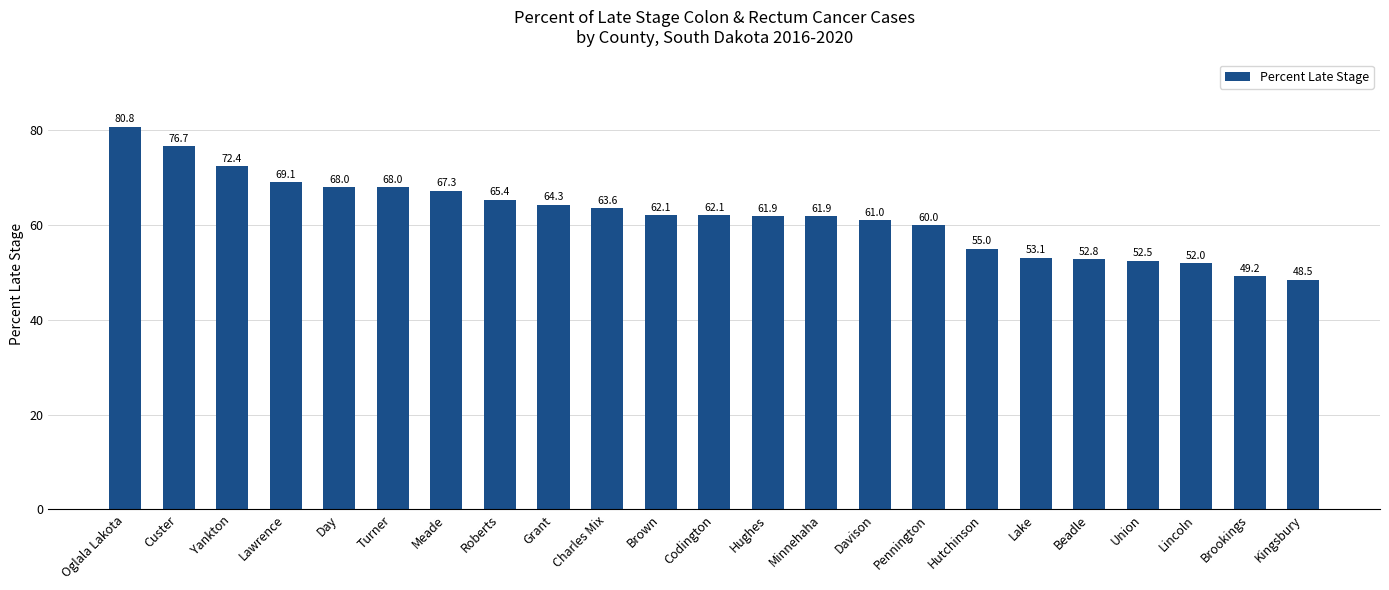

Between Lake and Meade, which is larger?

Meade